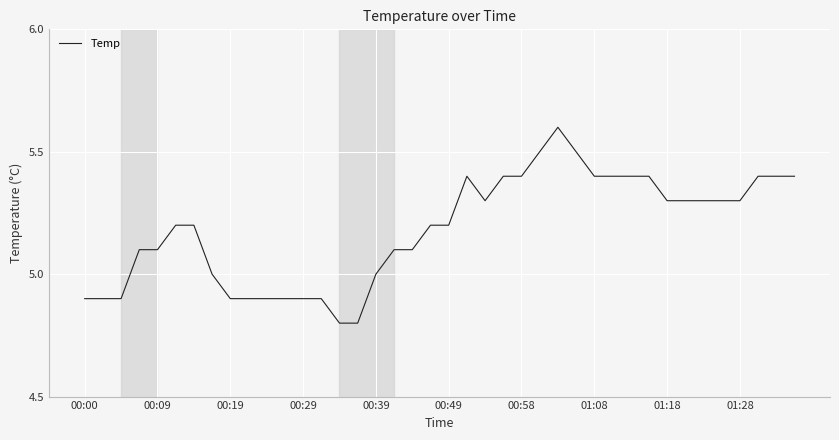

Reading left to right, transcribe all the data shown in this chart.

4.9	4.9	4.9	5.1	5.1	5.2	5.2	5.0	4.9	4.9	4.9	4.9	4.9	4.9	4.8	4.8	5.0	5.1	5.1	5.2	5.2	5.4	5.3	5.4	5.4	5.5	5.6	5.5	5.4	5.4	5.4	5.4	5.3	5.3	5.3	5.3	5.3	5.4	5.4	5.4